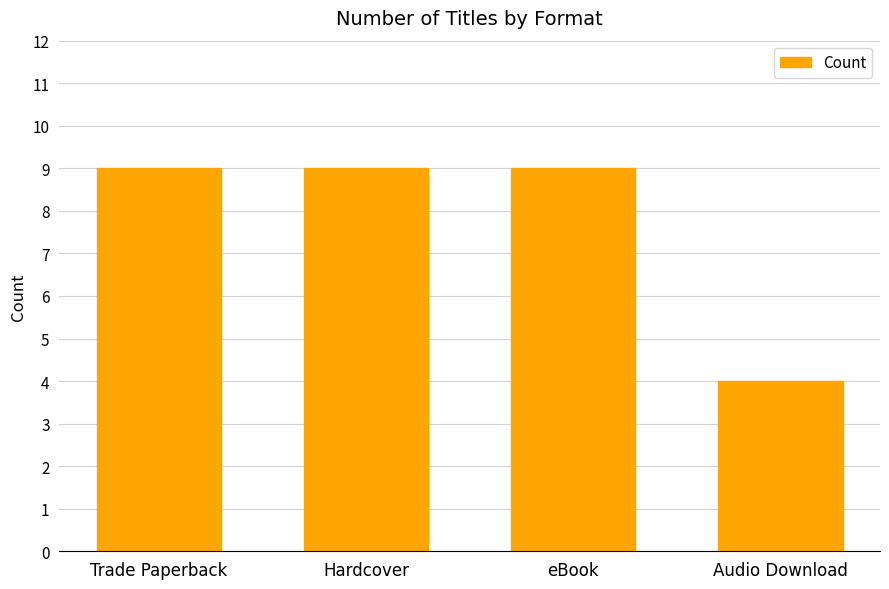

What is the average value?

8